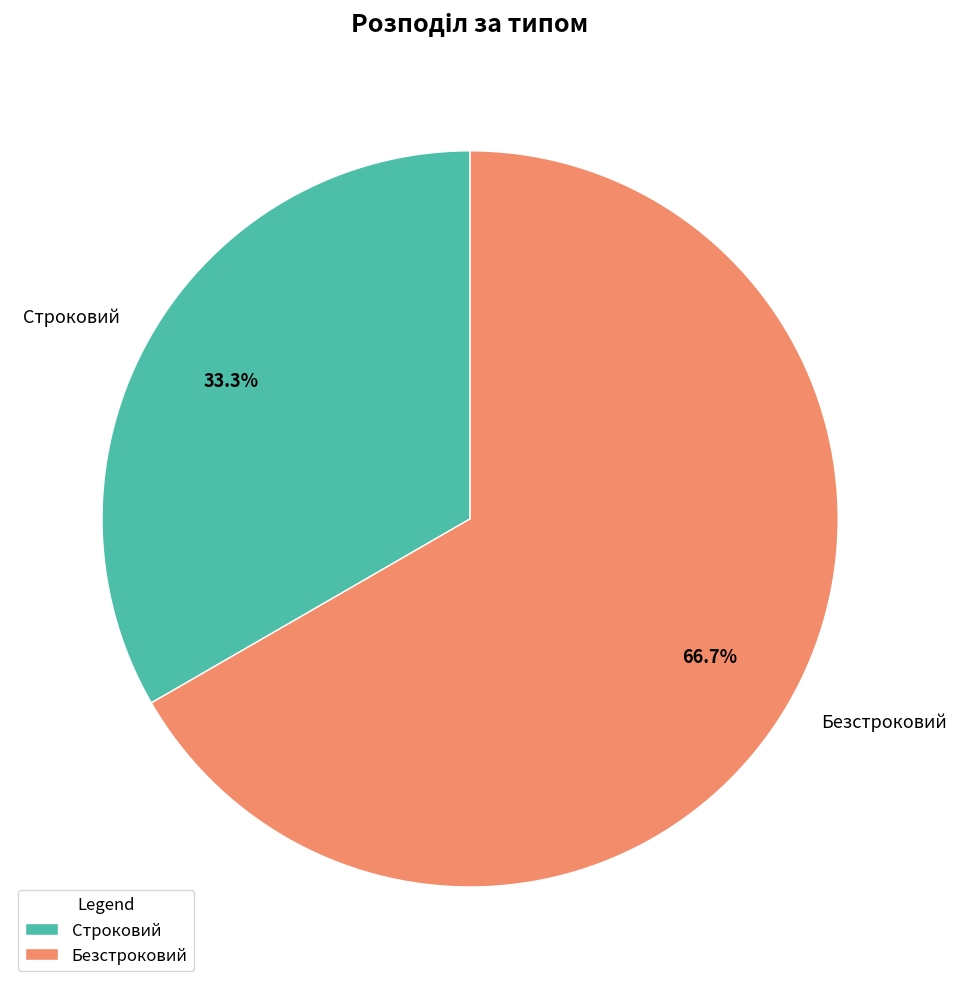

Which category has the smallest portion of the pie?

Строковий